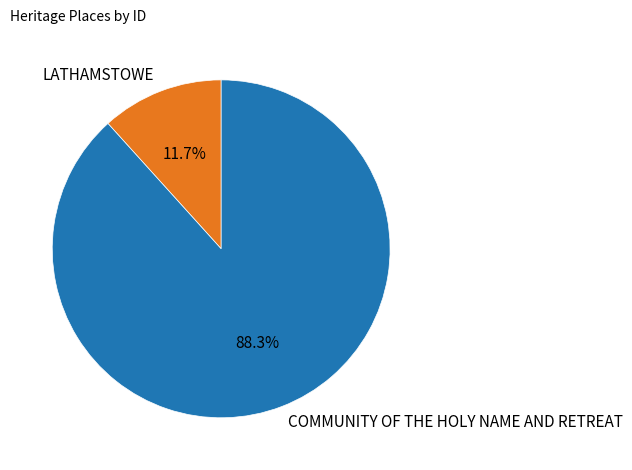

Is it true that LATHAMSTOWE is 12% of the pie?

True